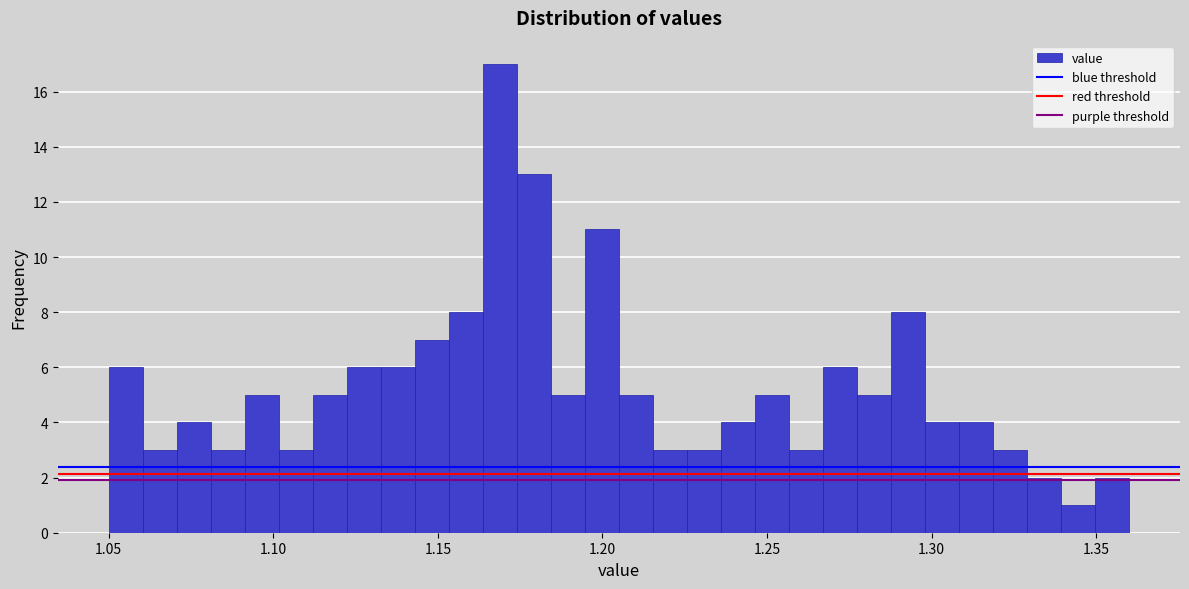

Read against the x-axis, roughly where is the centre of the tallest bar?

1.170